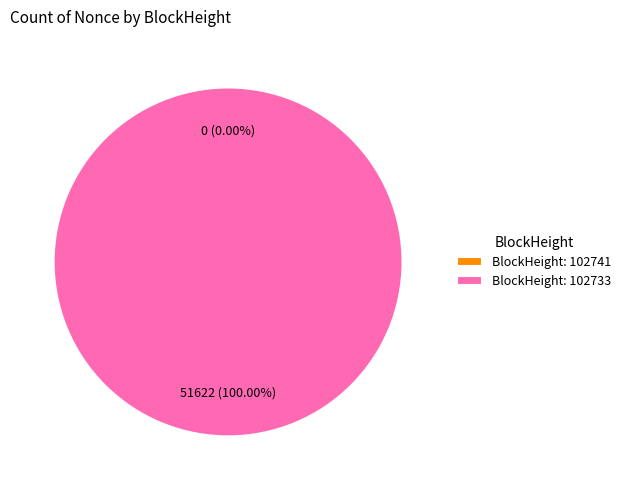

Which slice is the largest?

102733